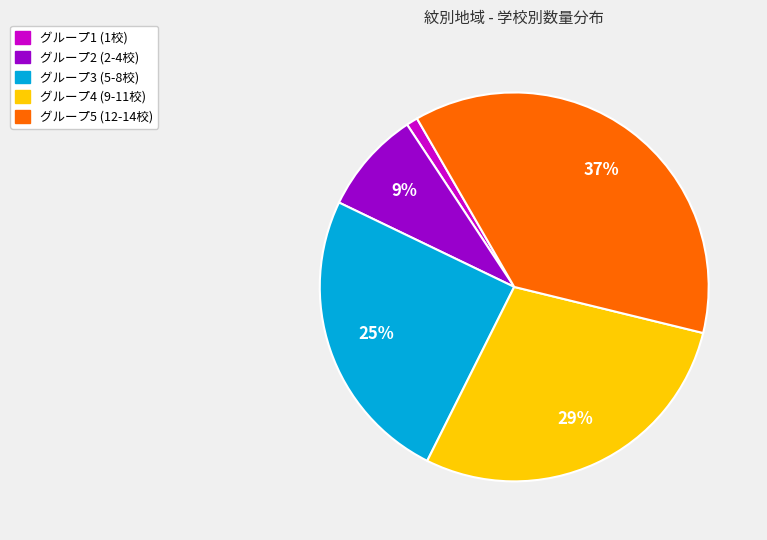

Is there any slice that represents more than half of the pie?

No